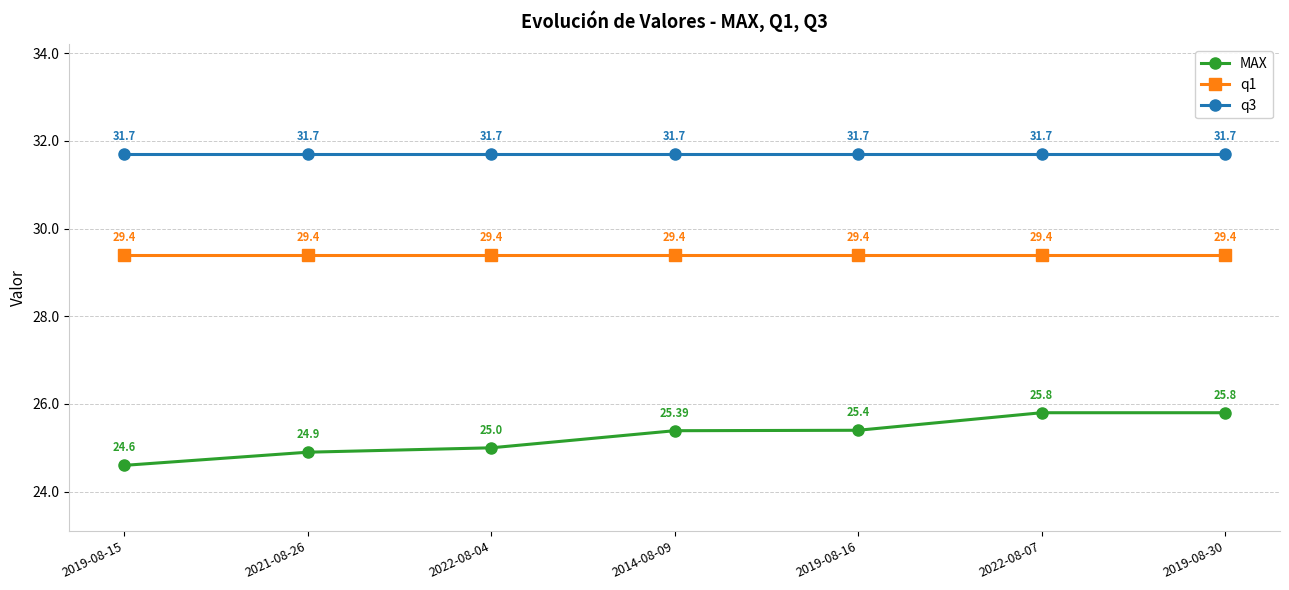

True or false: q3 has a value of 31.7 at 2022-08-07.

True